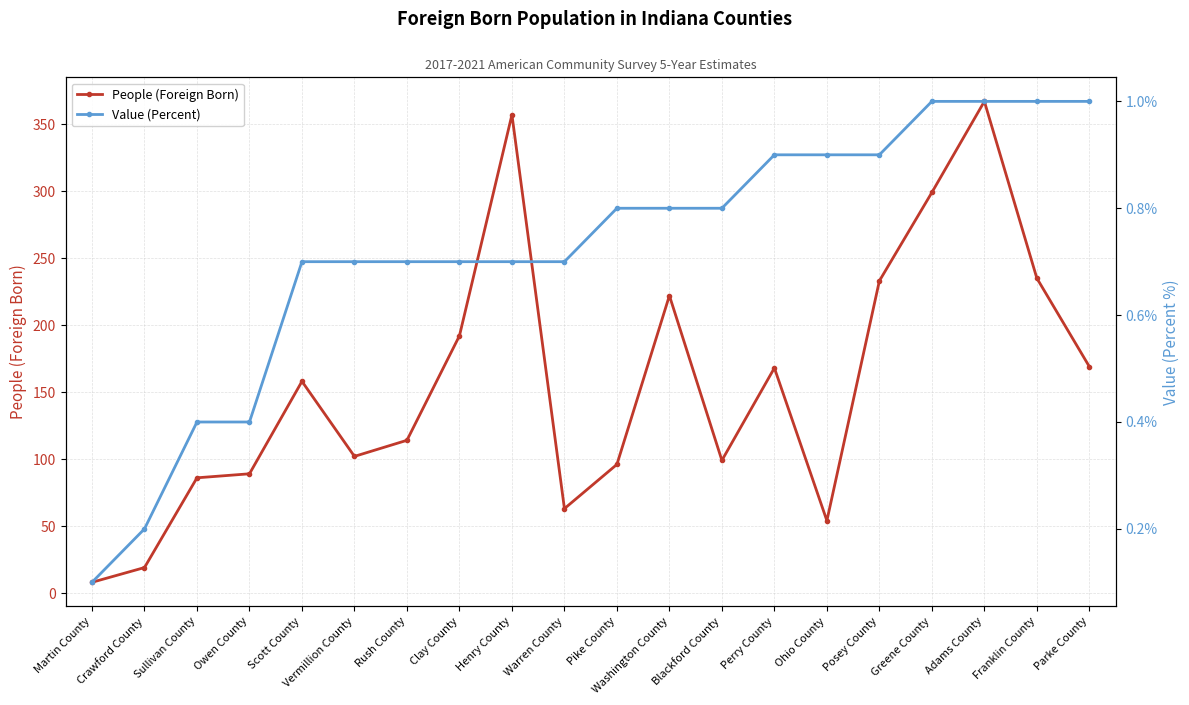

What value does the Value (Percent) series have at Crawford County?

0.2